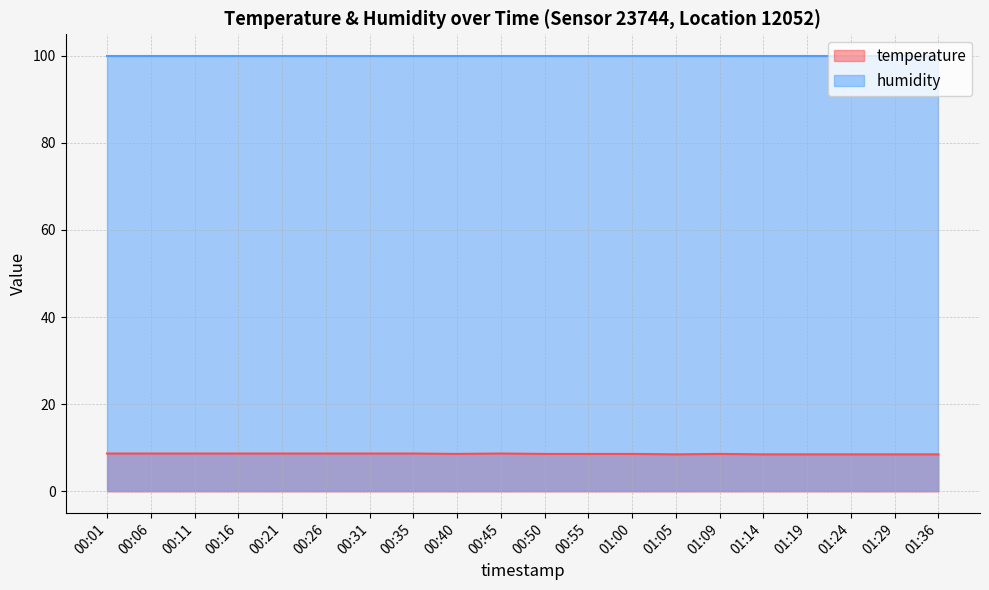

List the labels in order of value, smallest first.

01:05, 01:14, 01:19, 01:24, 01:29, 01:36, 00:40, 00:50, 00:55, 01:00, 01:09, 00:01, 00:06, 00:11, 00:16, 00:21, 00:26, 00:31, 00:35, 00:45